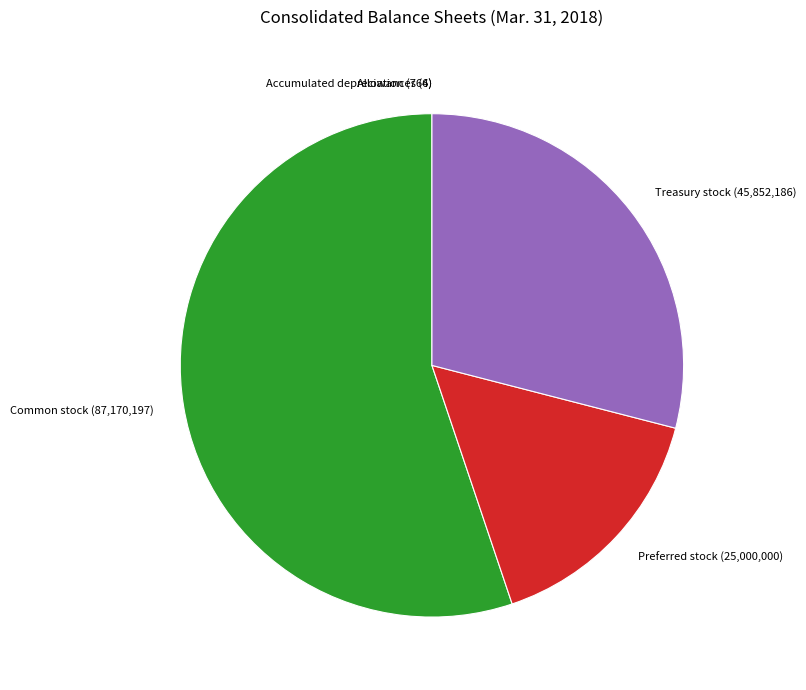

Is there any slice that represents more than half of the pie?

Yes